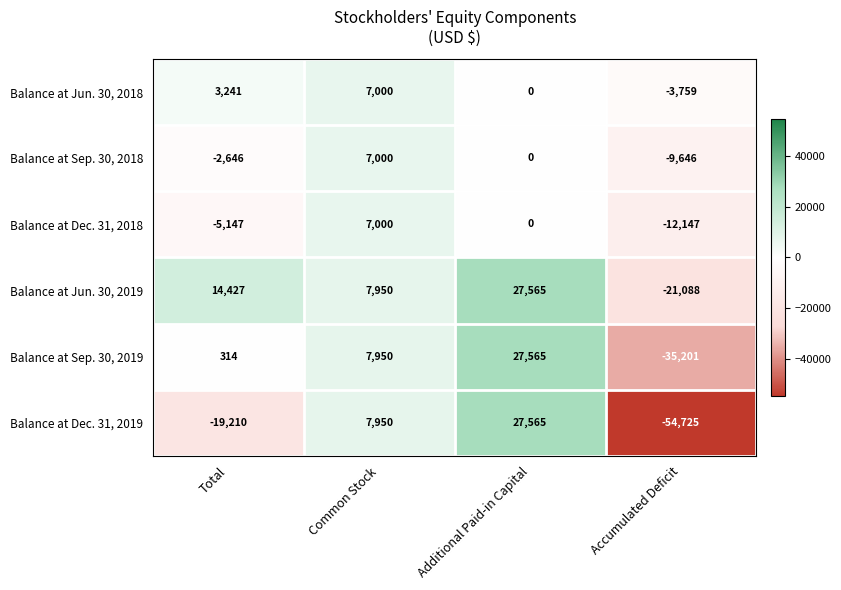

Reading left to right, transcribe all the data shown in this chart.

Balance at Jun. 30, 2018: Total=3241	Common Stock=7000	Additional Paid-in Capital=0	Accumulated Deficit=-3759
Balance at Sep. 30, 2018: Total=-2646	Common Stock=7000	Additional Paid-in Capital=0	Accumulated Deficit=-9646
Balance at Dec. 31, 2018: Total=-5147	Common Stock=7000	Additional Paid-in Capital=0	Accumulated Deficit=-12147
Balance at Jun. 30, 2019: Total=14427	Common Stock=7950	Additional Paid-in Capital=27565	Accumulated Deficit=-21088
Balance at Sep. 30, 2019: Total=314	Common Stock=7950	Additional Paid-in Capital=27565	Accumulated Deficit=-35201
Balance at Dec. 31, 2019: Total=-19210	Common Stock=7950	Additional Paid-in Capital=27565	Accumulated Deficit=-54725